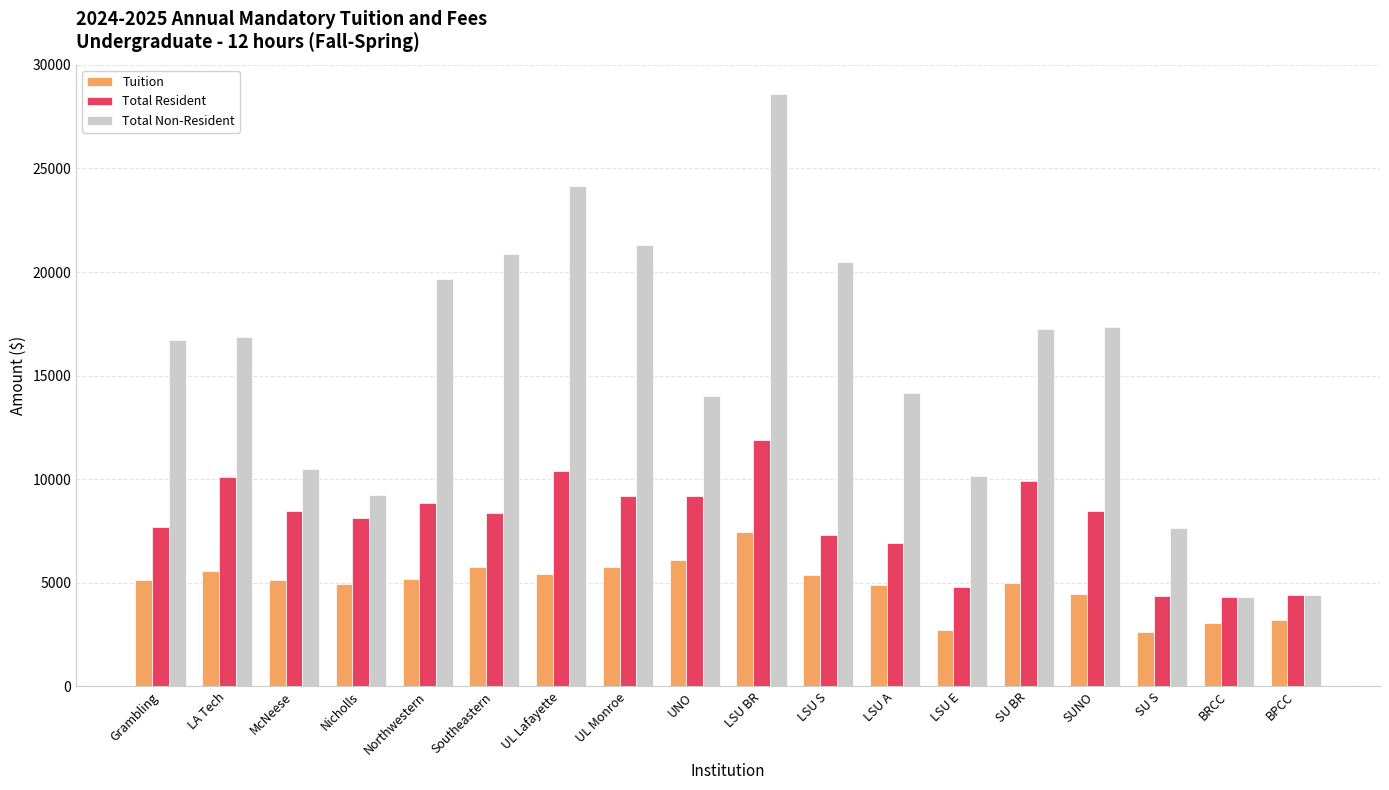

What is the value of the Total Non-Resident bar at the 16th from the left?

7649.5